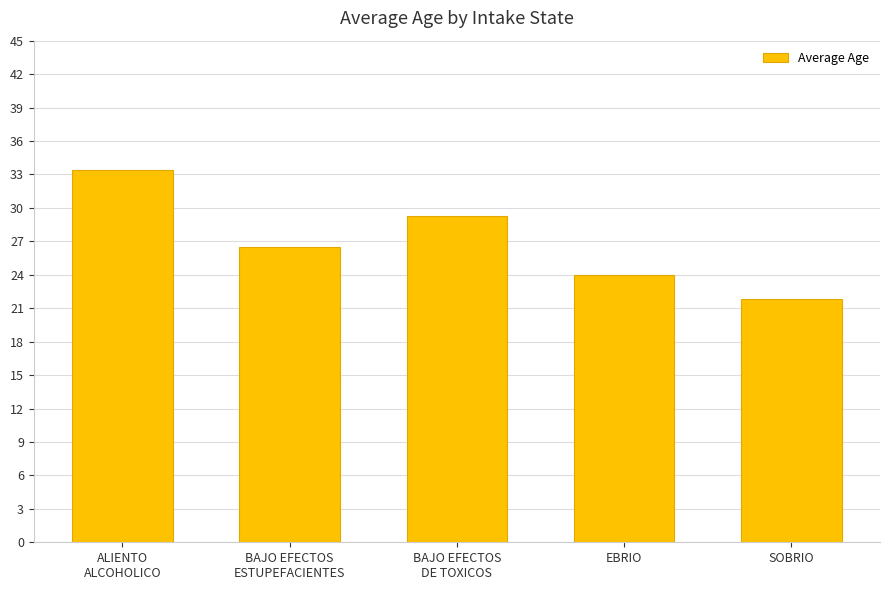

What is the change in value from ALIENTO
ALCOHOLICO to SOBRIO?

-11.6